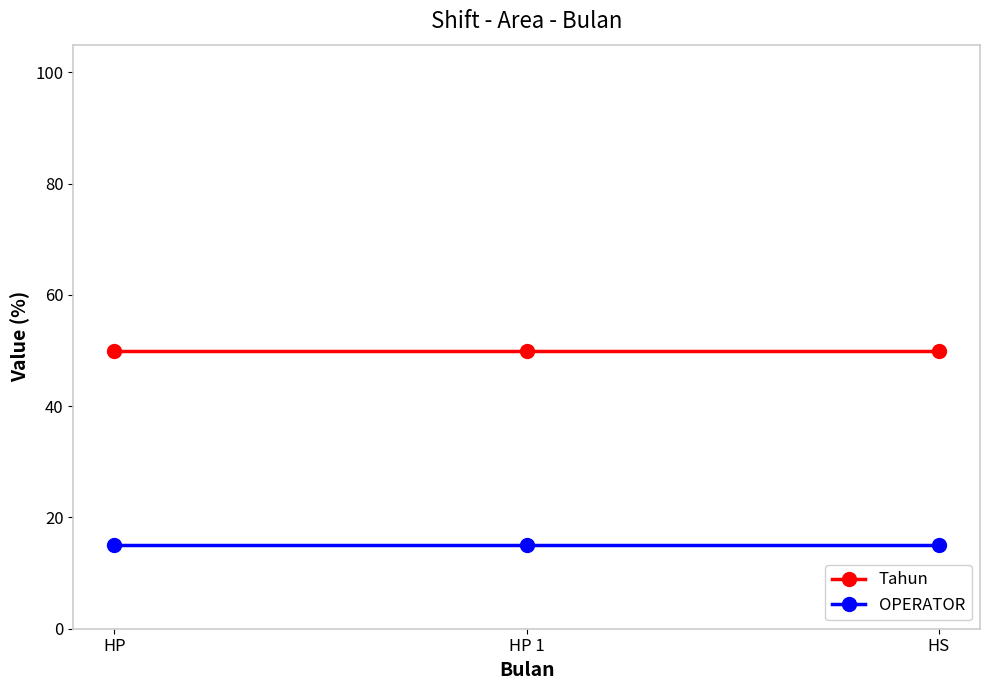

What is the total value across all series at HP 1?

65.1